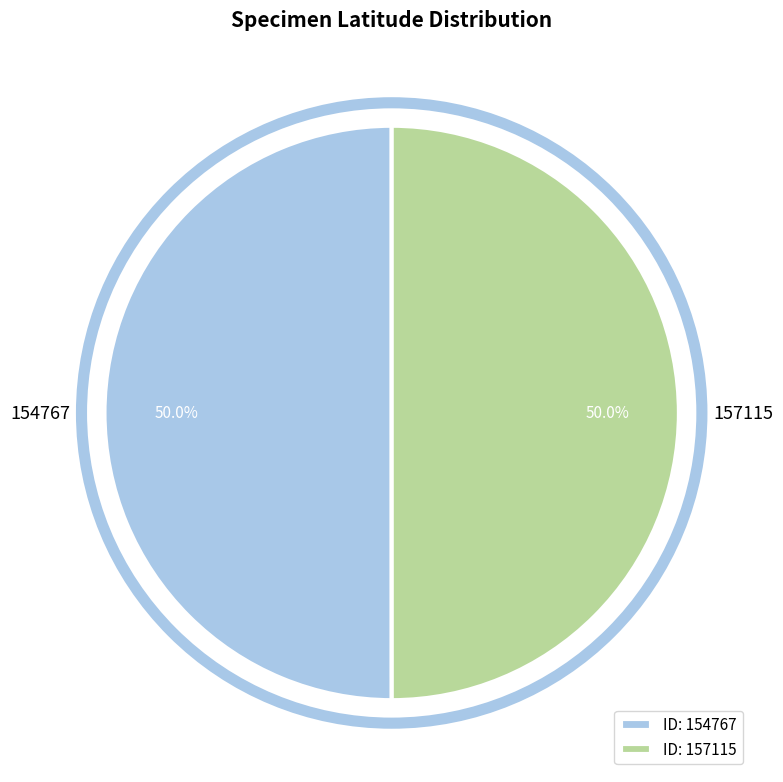

To the nearest percent, what is the average slice percentage?

50%